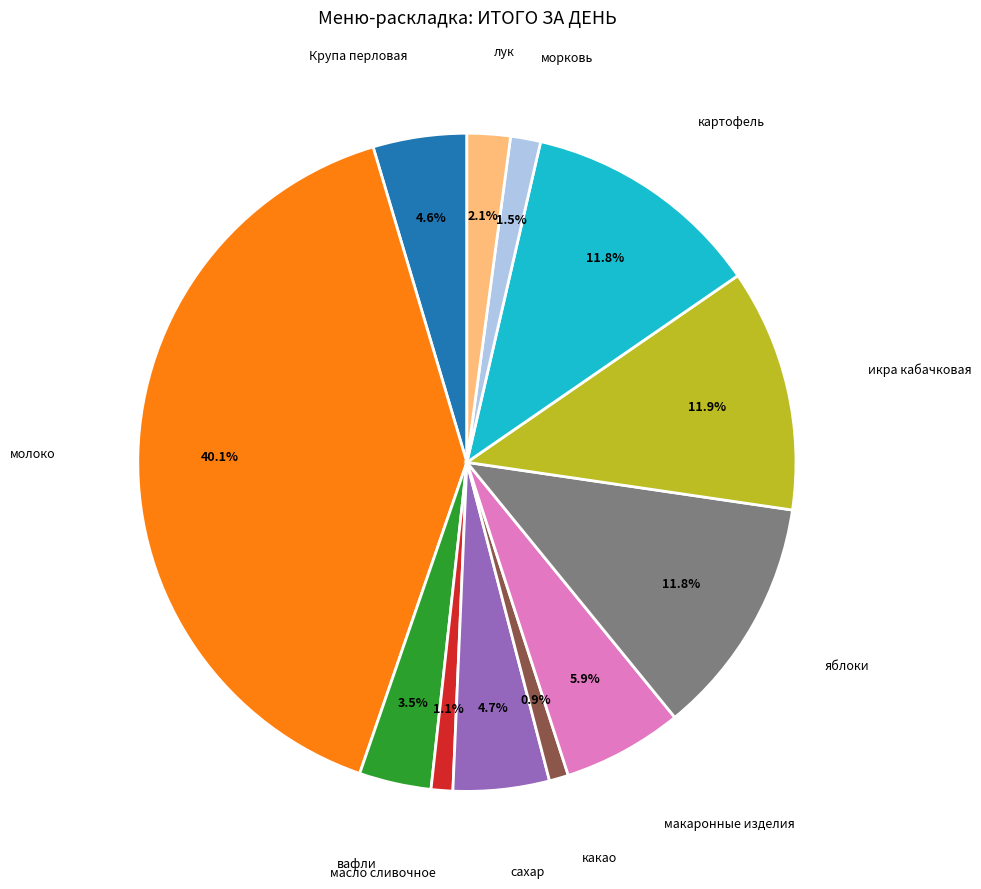

How many segments does this pie chart have?

12